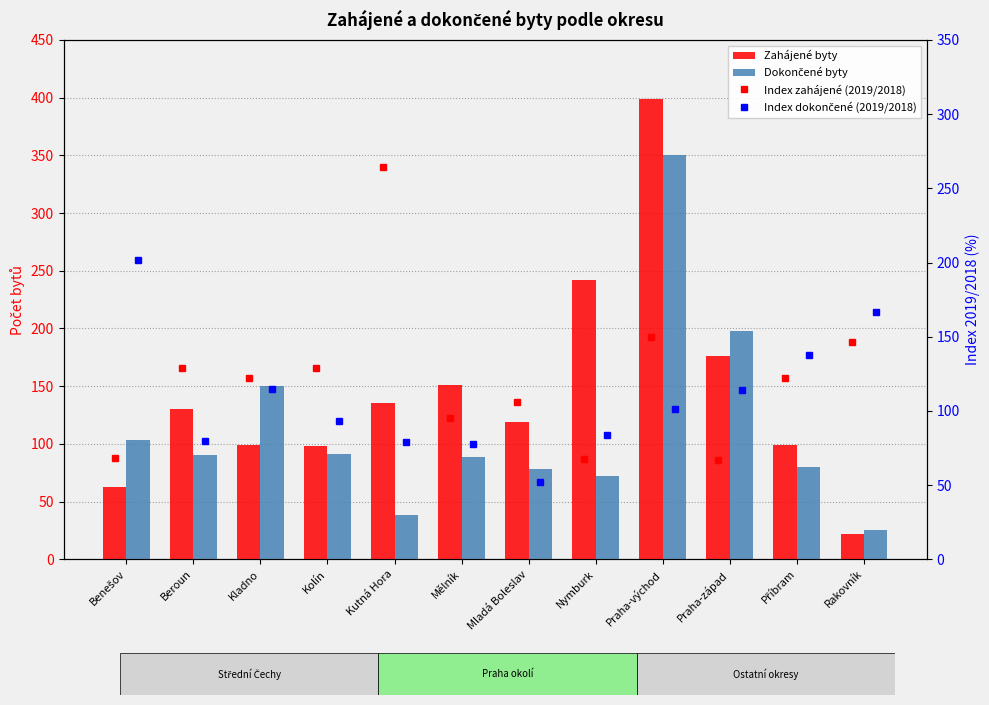

Reading left to right, extract all data points from this chart.

Zahájené byty: 63.0	130.0	99.0	98.0	135.0	151.0	119.0	242.0	399.0	176.0	99.0	22.0
Dokončené byty: 103.0	90.0	150.0	91.0	38.0	89.0	78.0	72.0	350.0	198.0	80.0	25.0
Index zahájené (2019/2018): 68.5	128.7	122.2	128.9	264.7	95.0	106.2	67.6	150.0	67.2	122.2	146.7
Index dokončené (2019/2018): 202.0	79.7	114.5	92.9	79.2	77.4	52.4	83.7	101.2	113.8	137.9	166.7